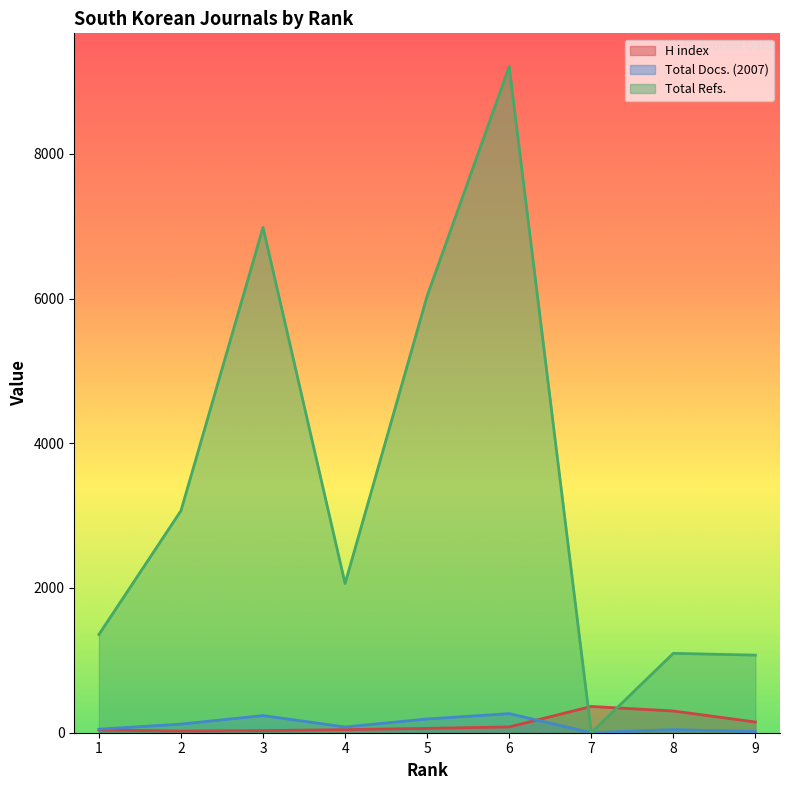

What is the difference between the second highest and second lowest values in the Total Docs. (2007) series?

221